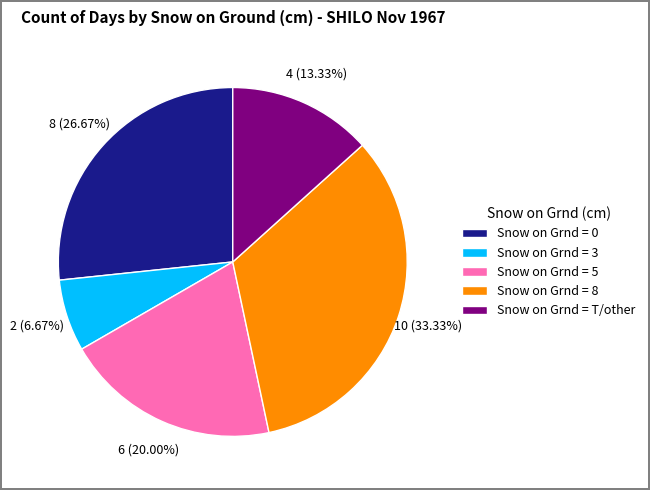

To the nearest percent, what portion does Snow on Grnd = 0 represent?

27%